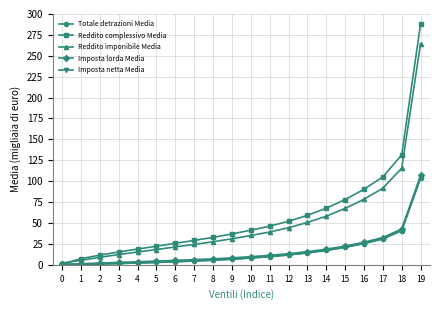

Is this an area chart (filled region under the line)?

No